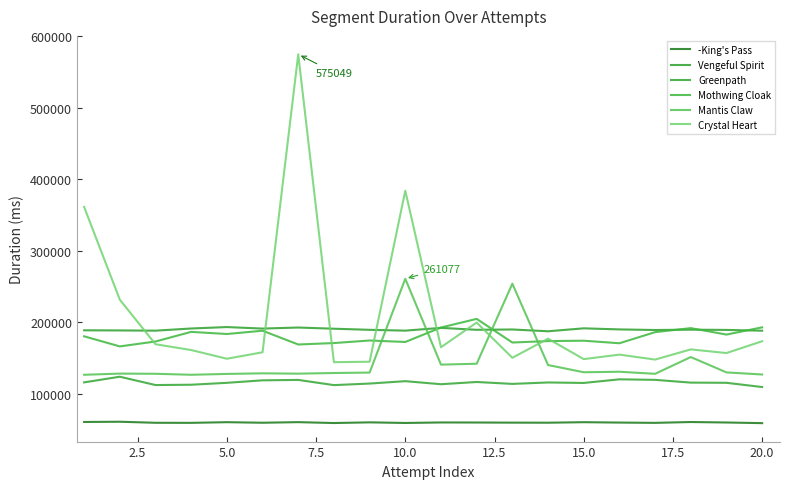

True or false: Mothwing Cloak and Vengeful Spirit cross at least once.

True